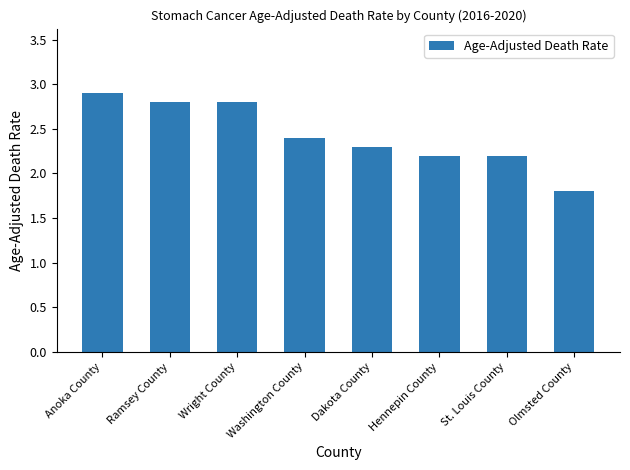

The chart shows a value of 1.0 at Olmsted County. True or false?

False